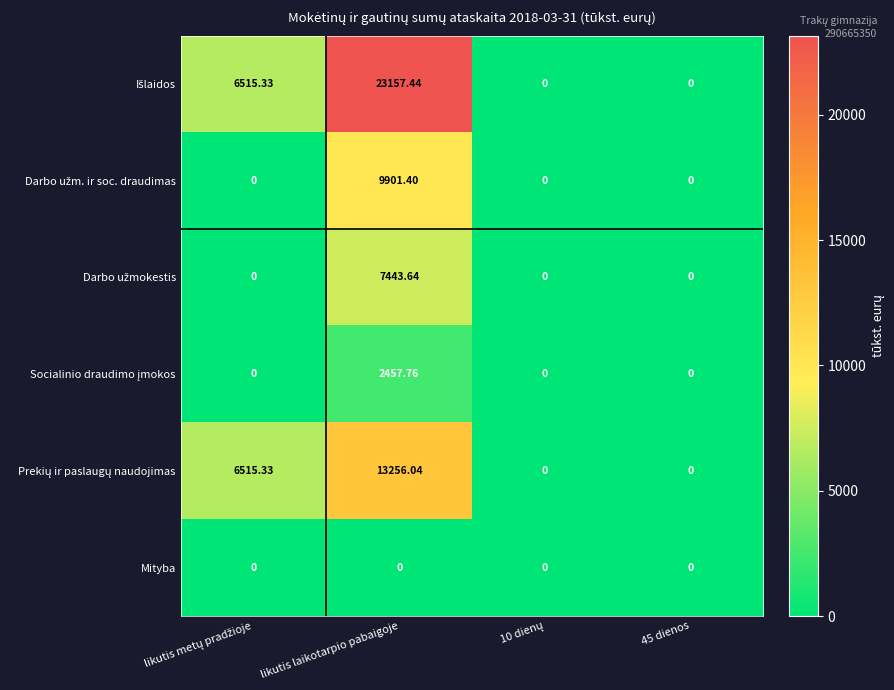

At which category is the sum across all series the highest?

likutis laikotarpio pabaigoje